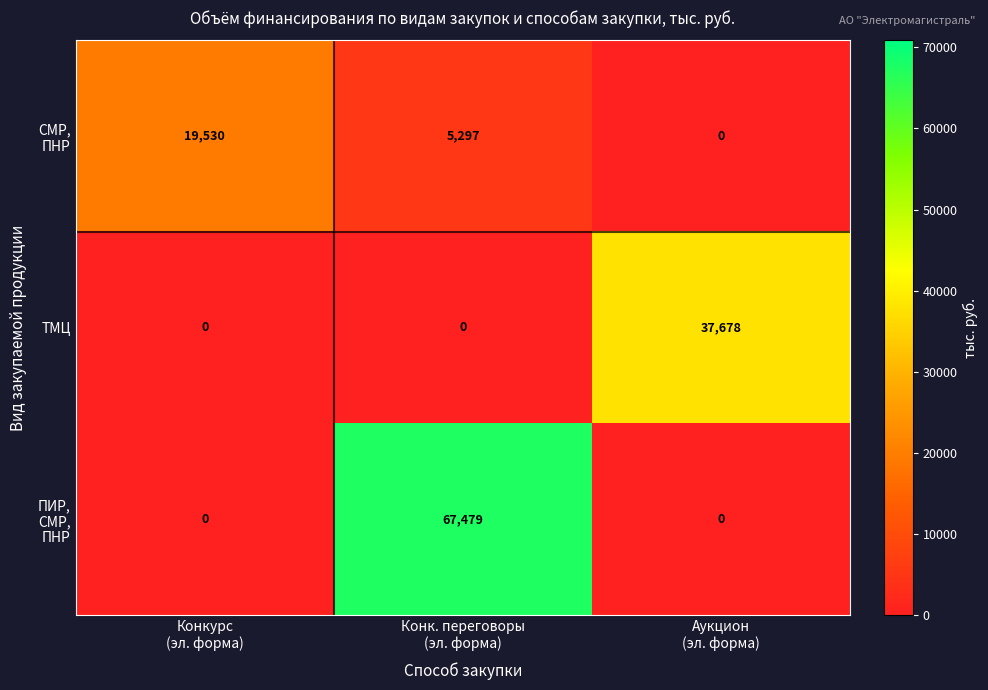

What is the total value across all series at Аукцион
(эл. форма)?

37678